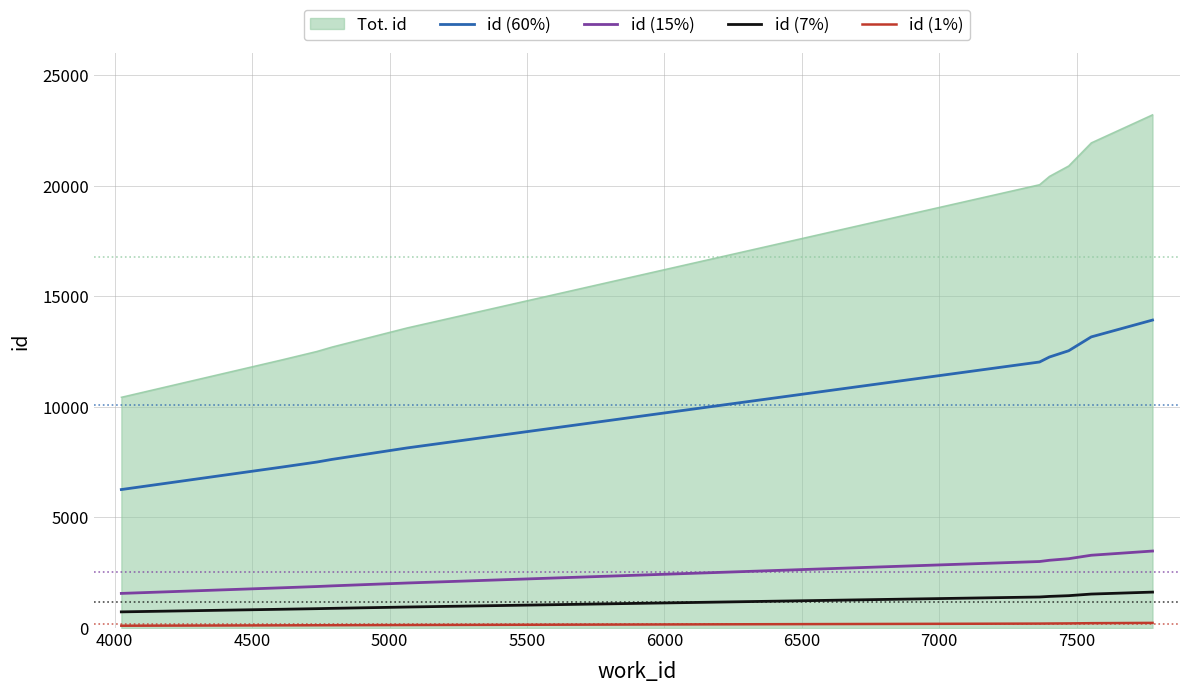

What is the greatest value displayed?

23214.0